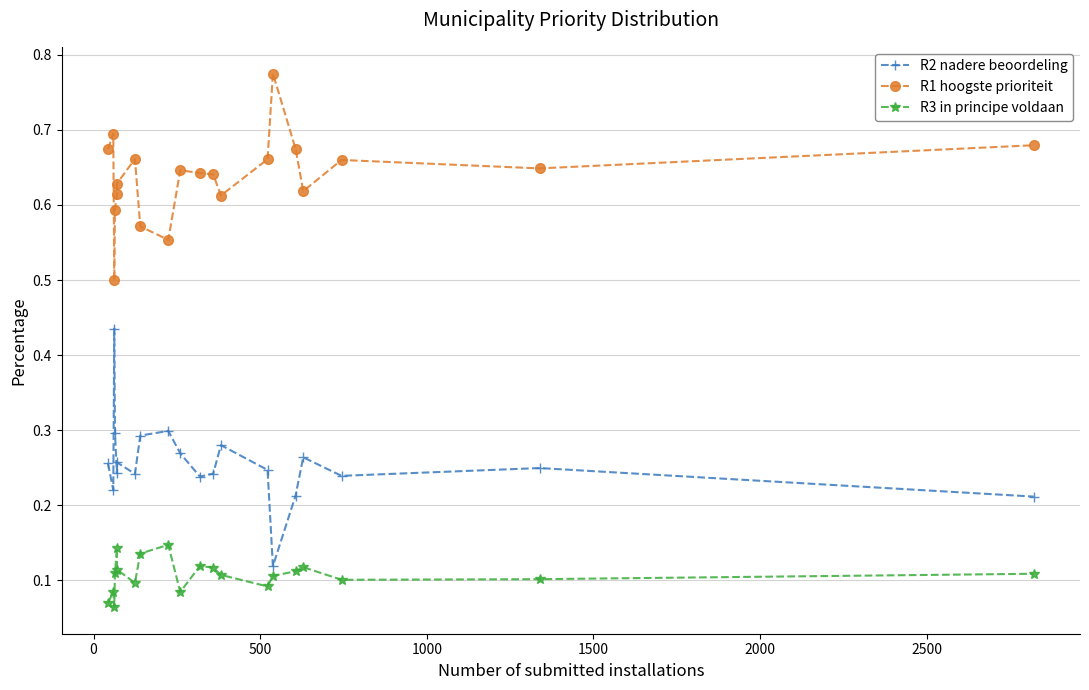

What is the sum of all R1 hoogste prioriteit values?

12.8